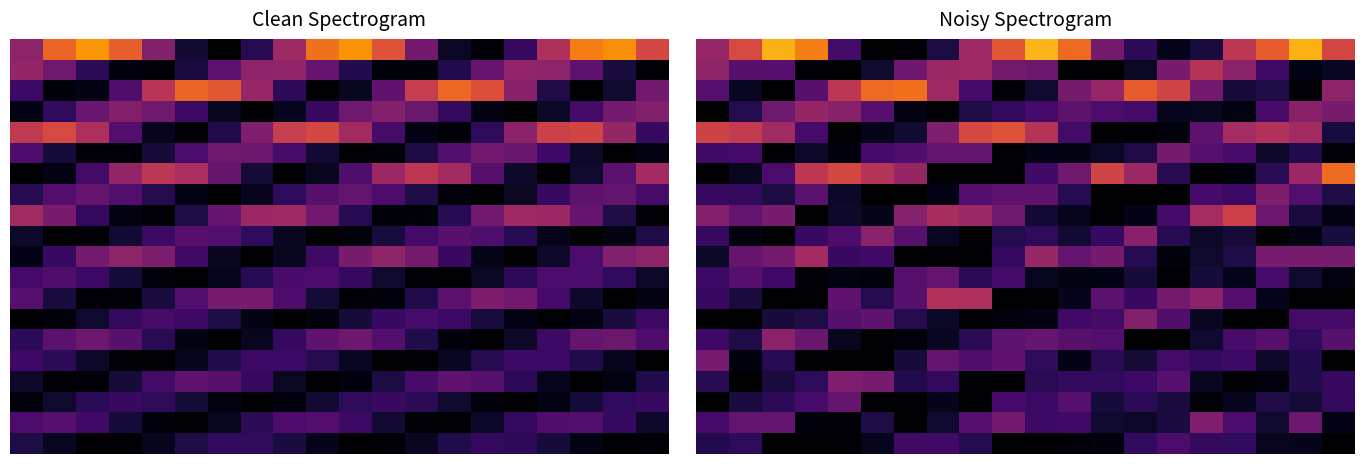

At which category is the sum across all series the highest?

2